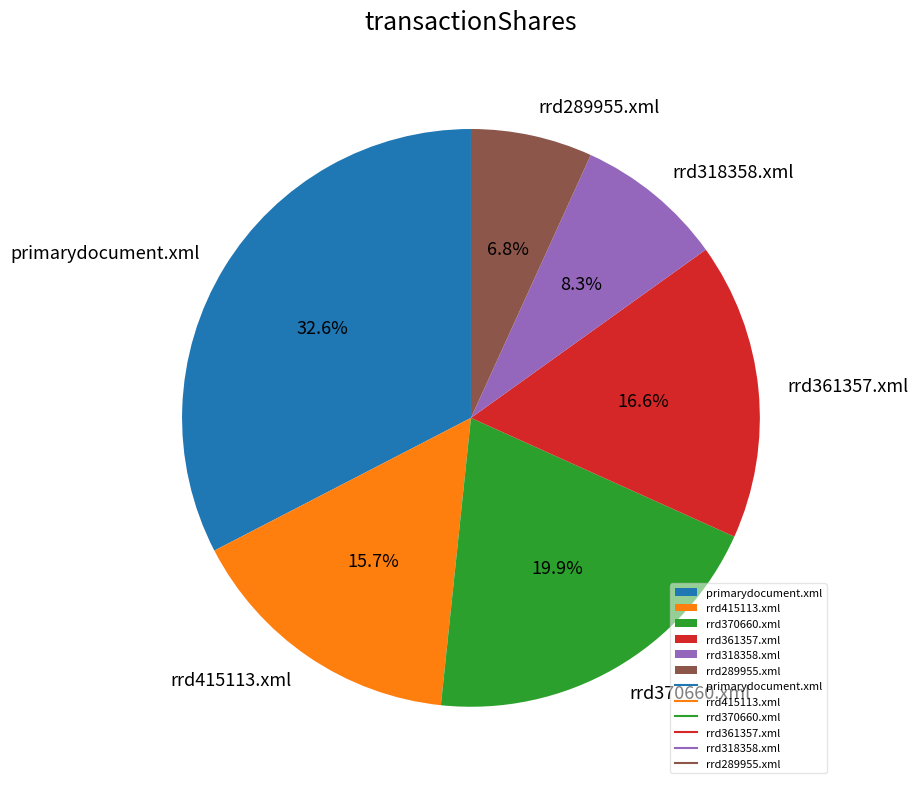

To the nearest percent, what is the difference between the largest and smallest slice percentages?

26%